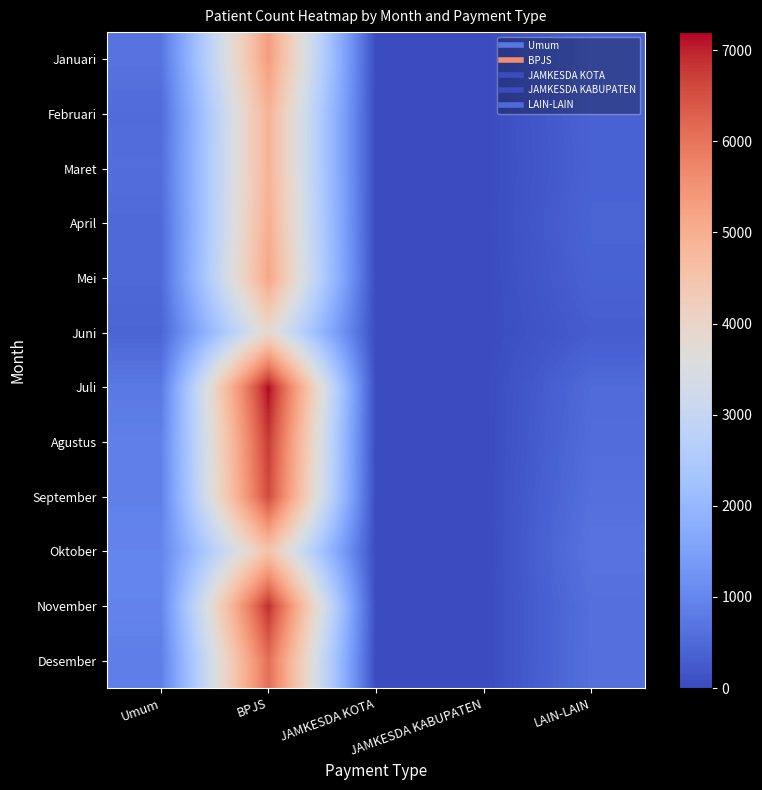

At how many categories does at least one series exceed 5755?

1